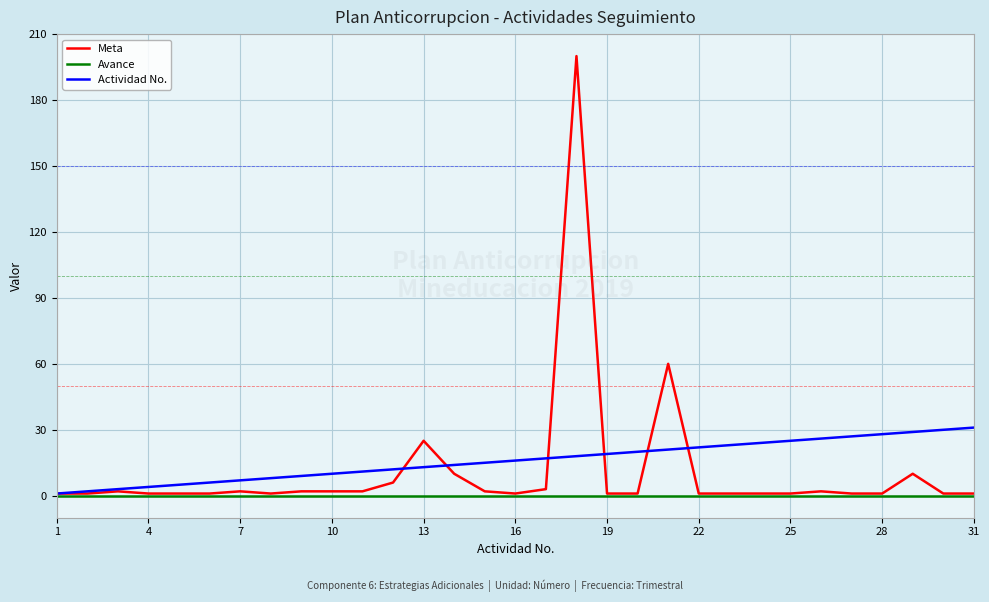

Rank the series by their maximum value, from lowest to highest.

Avance, Actividad No., Meta